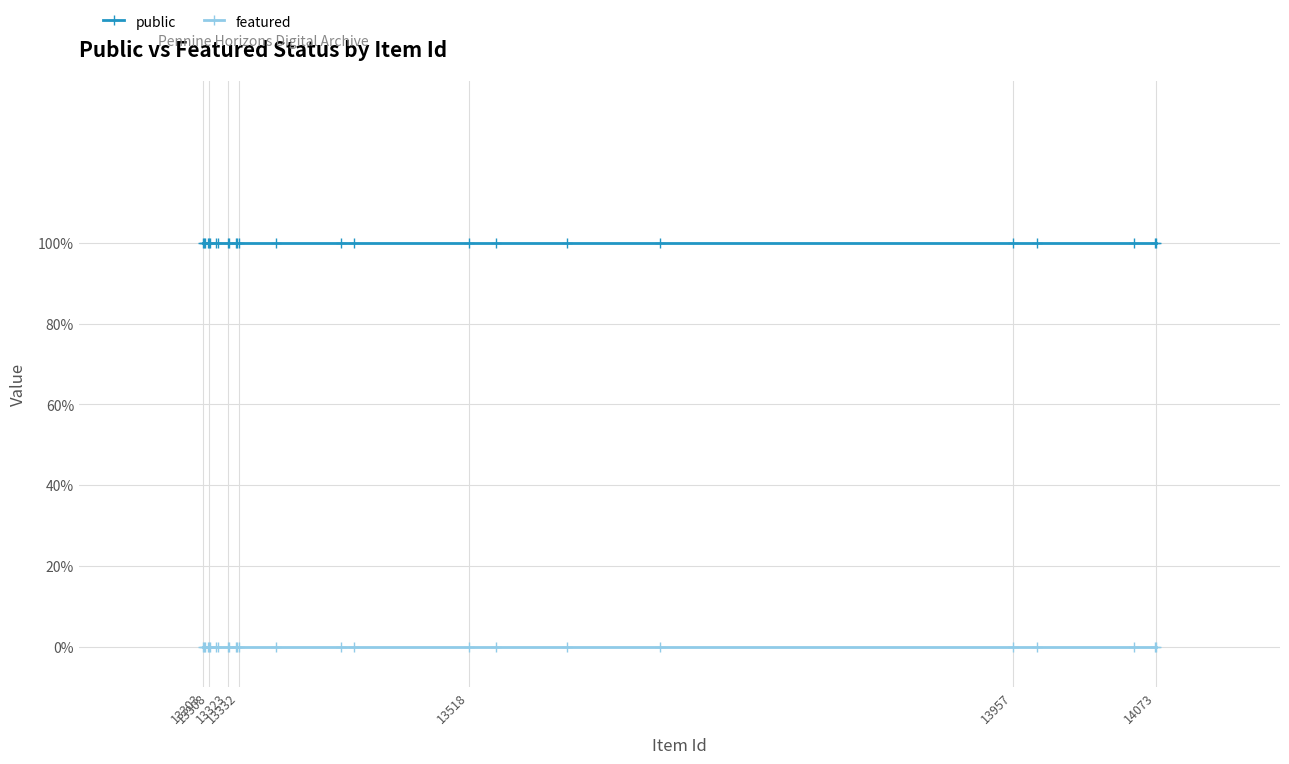

Reading left to right, list all the values displayed in this chart.

public: 1	1	1	1	1	1	1	1	1	1	1	1	1	1	1	1	1	1	1	1	1	1	1	1	1
featured: 0	0	0	0	0	0	0	0	0	0	0	0	0	0	0	0	0	0	0	0	0	0	0	0	0